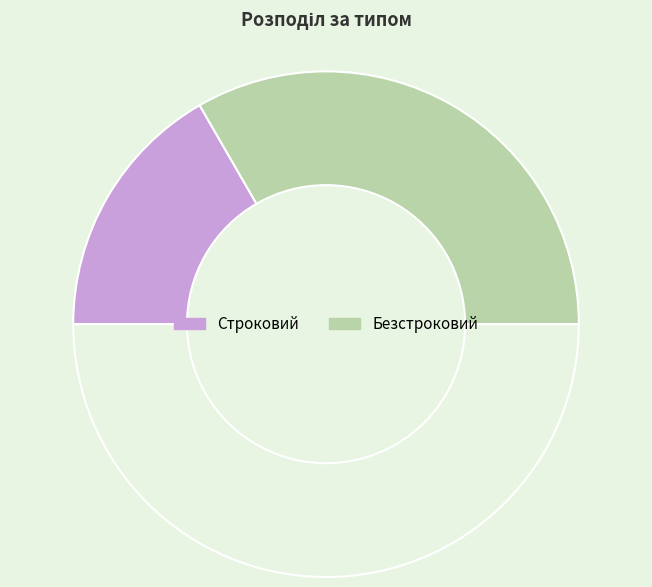

How many segments does this pie chart have?

3